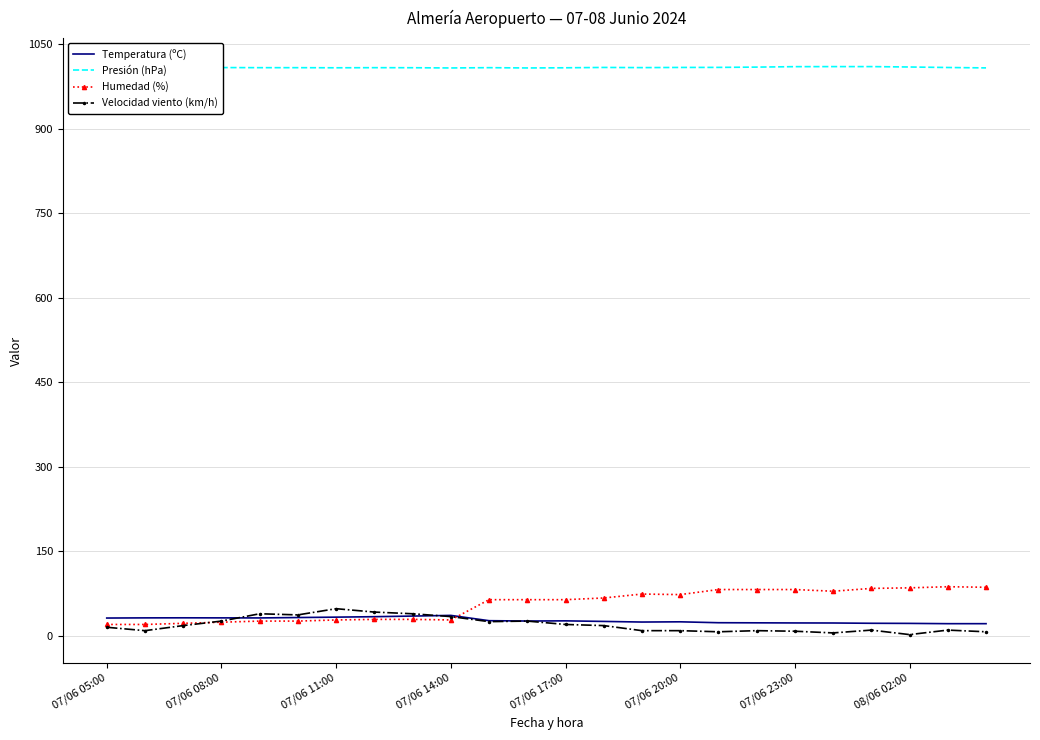

How many lines are shown in the chart?

4